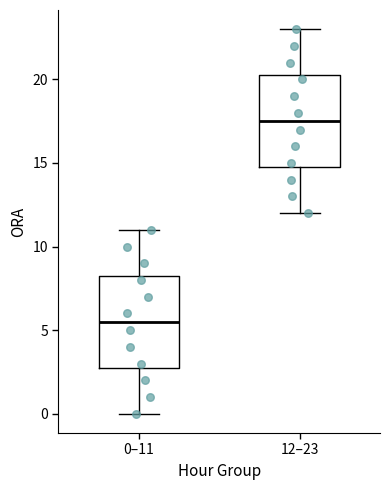

Which box's median line is the highest?

12–23